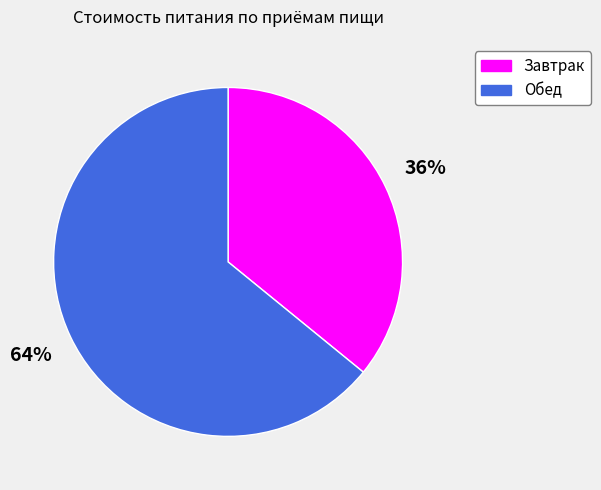

Is it true that Завтрак is 36% of the pie?

True